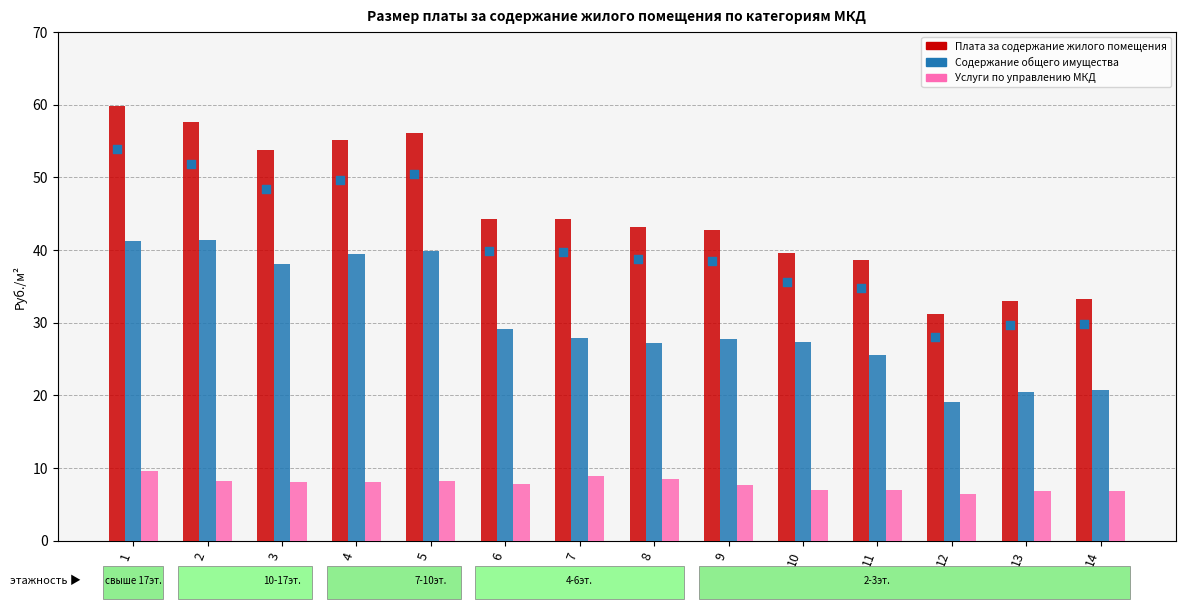

Which series reaches the minimum Y coordinate?

Услуги по управлению МКД